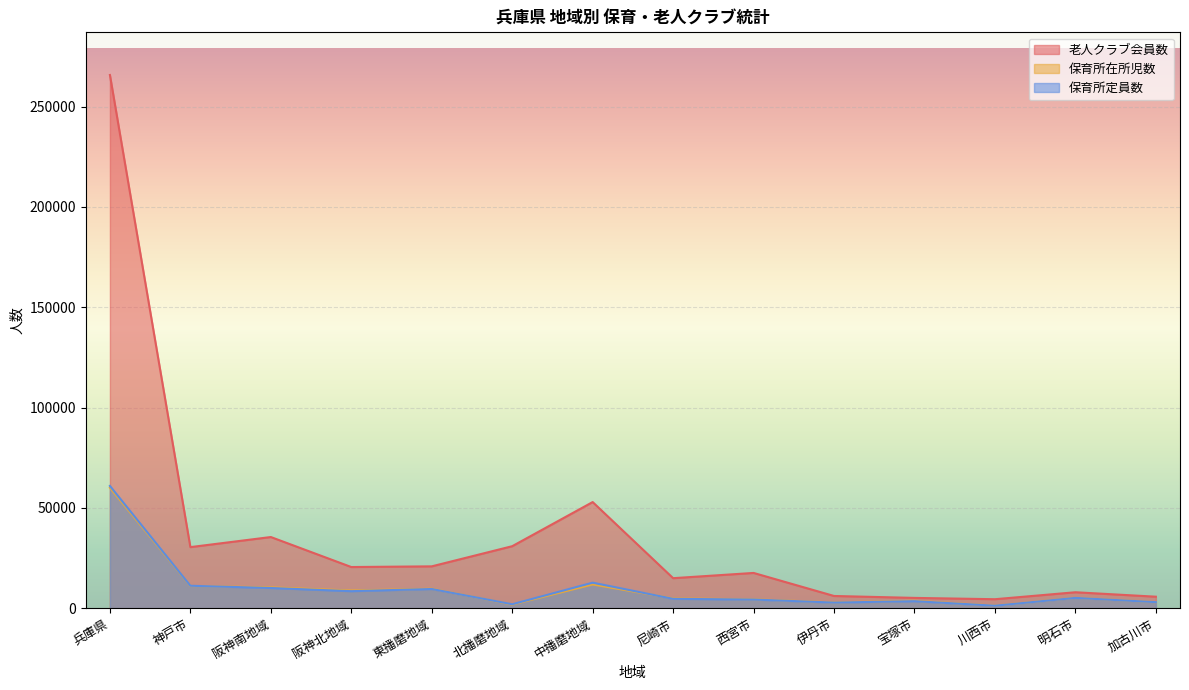

Rank the series by their maximum value, from lowest to highest.

保育所在所児数, 保育所定員数, 老人クラブ会員数